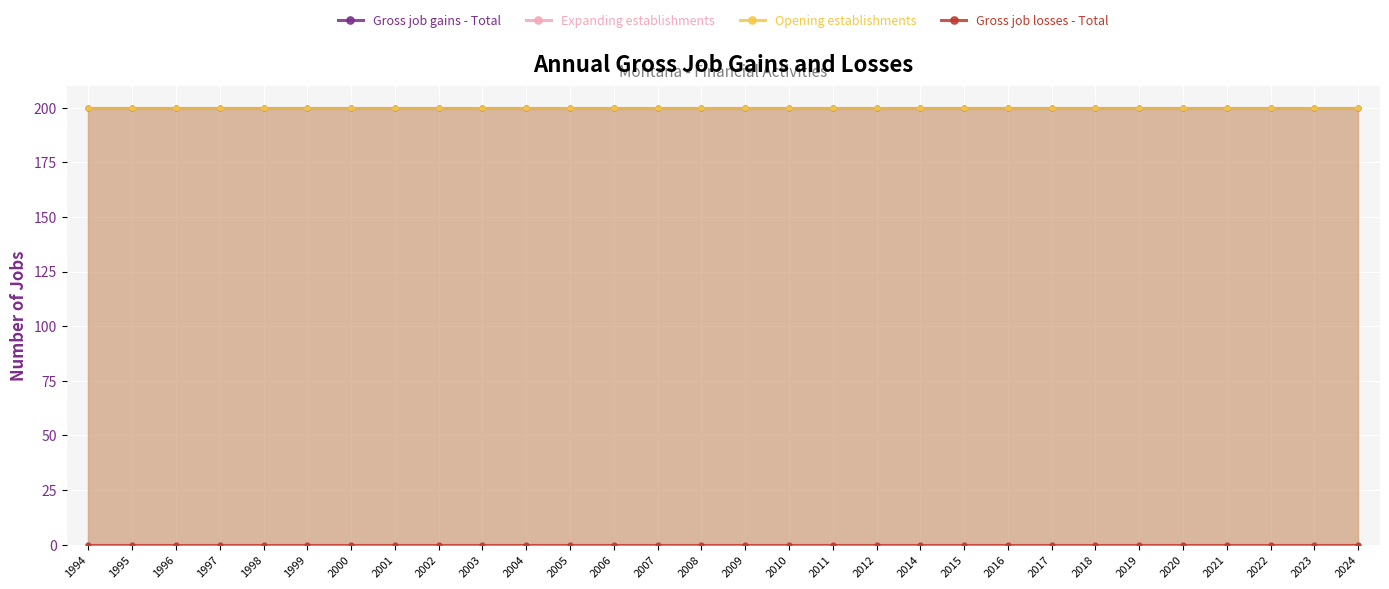

Which series has the largest total across all categories?

Gross job gains - Total